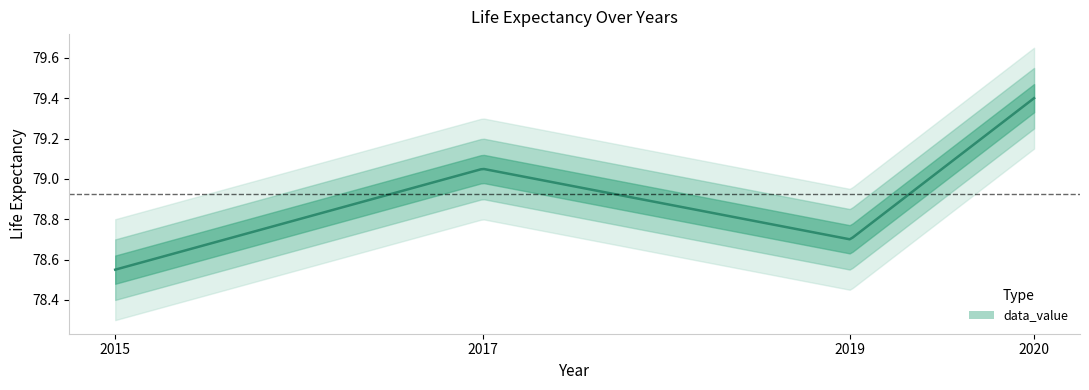

Reading right to left, what are all the values shown in this chart?

2020=79.4	2019=78.7	2017=79.0	2015=78.5